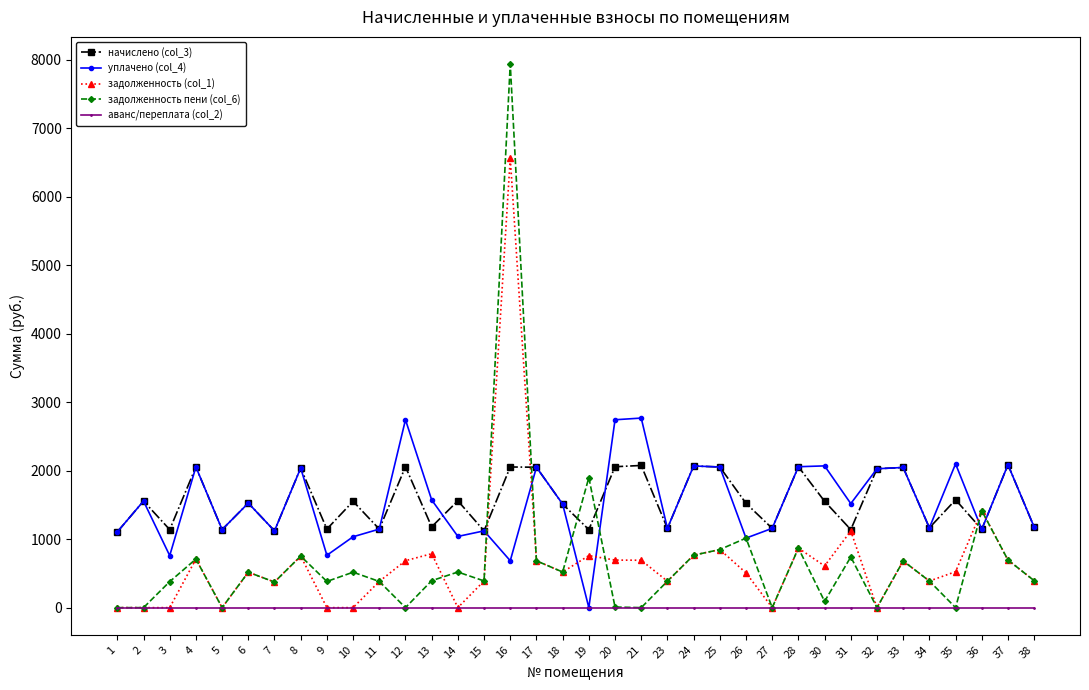

What is the total value across all series at 9?

2293.3